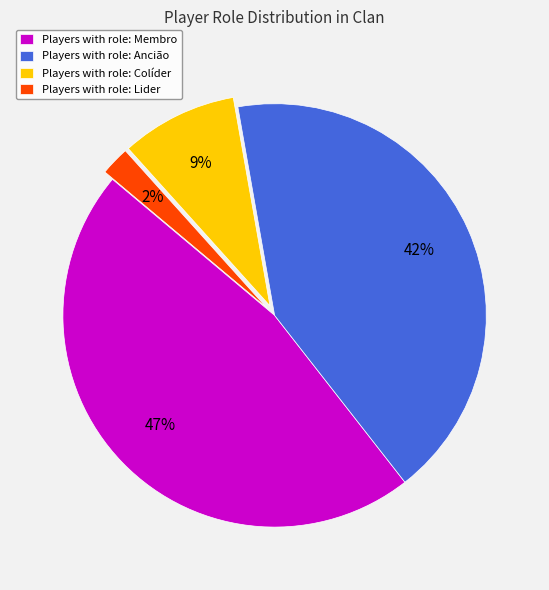

True or false: Players with role: Colíder accounts for 18% of the total.

False